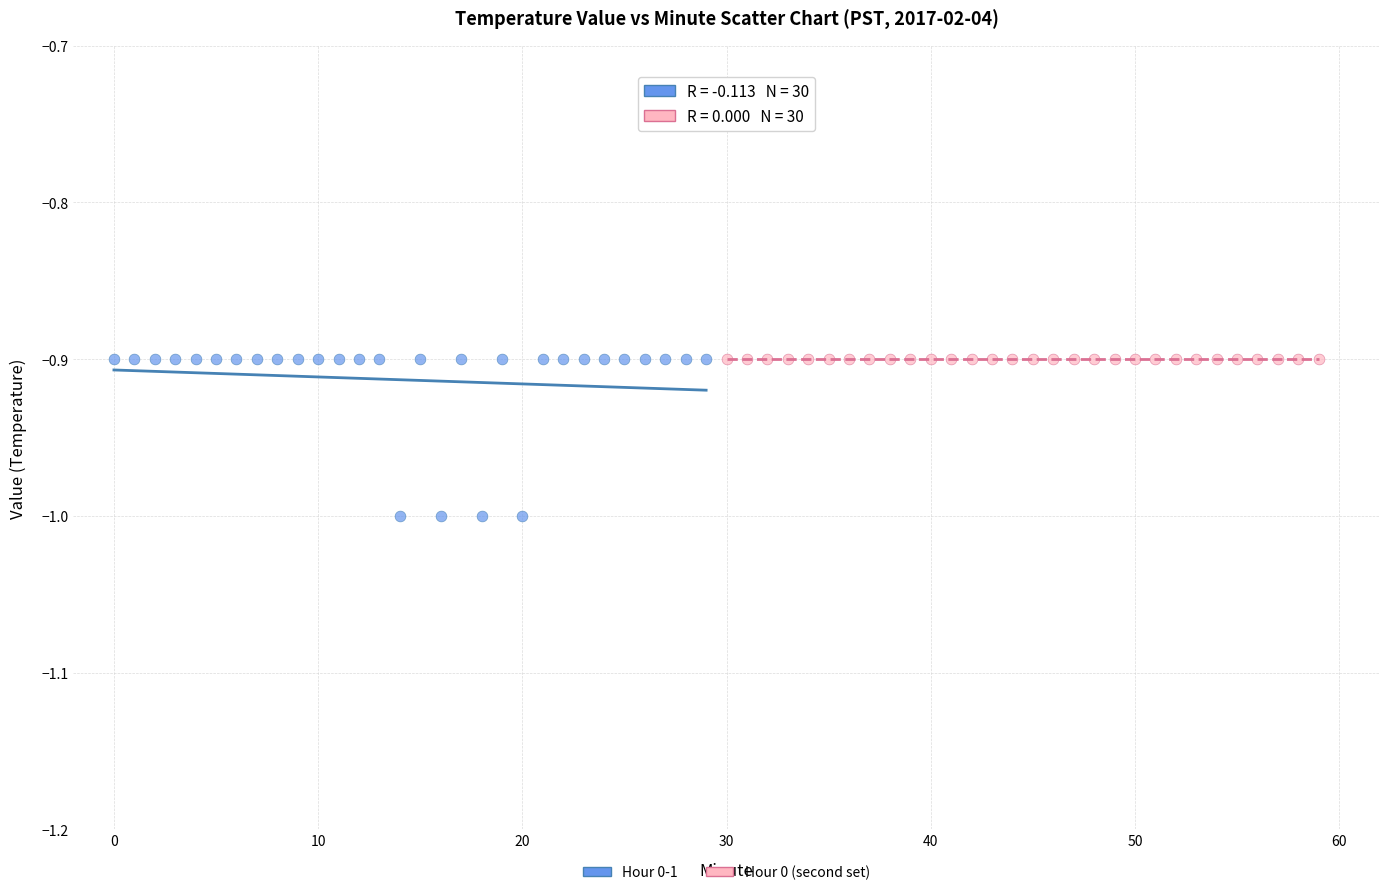

Which series reaches the minimum Y coordinate?

Hour 0-1